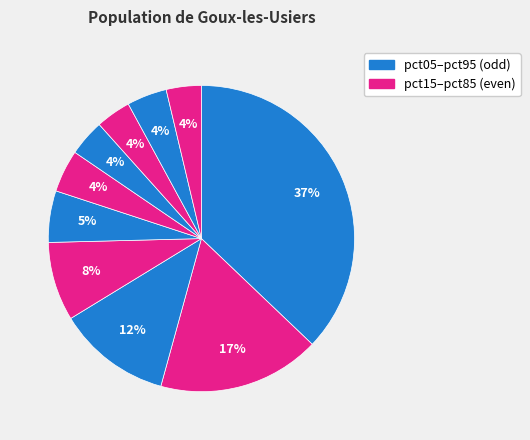

Which category has the smallest portion of the pie?

pct95